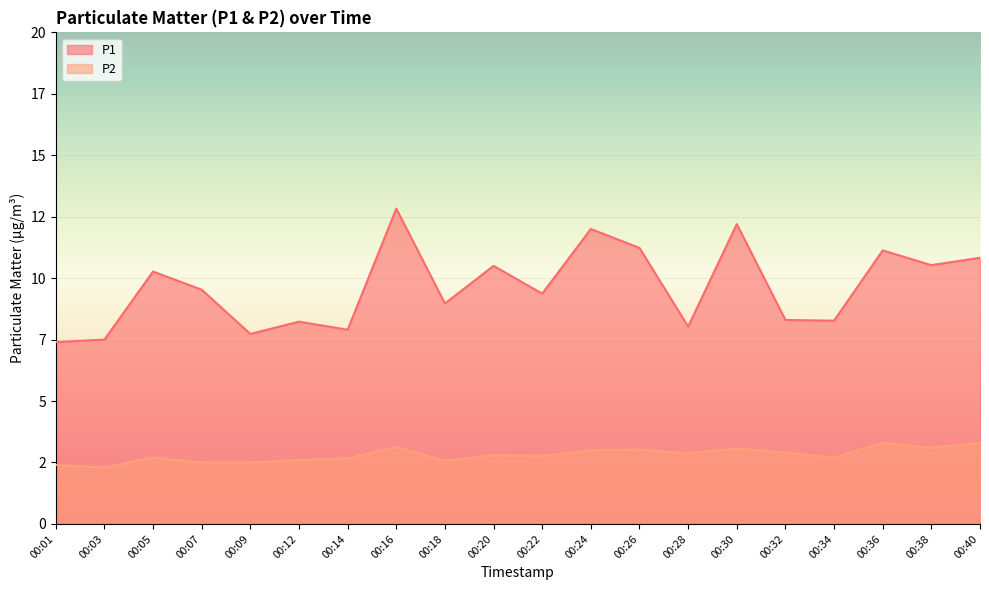

What is the lowest value of the P2 series?

2.3